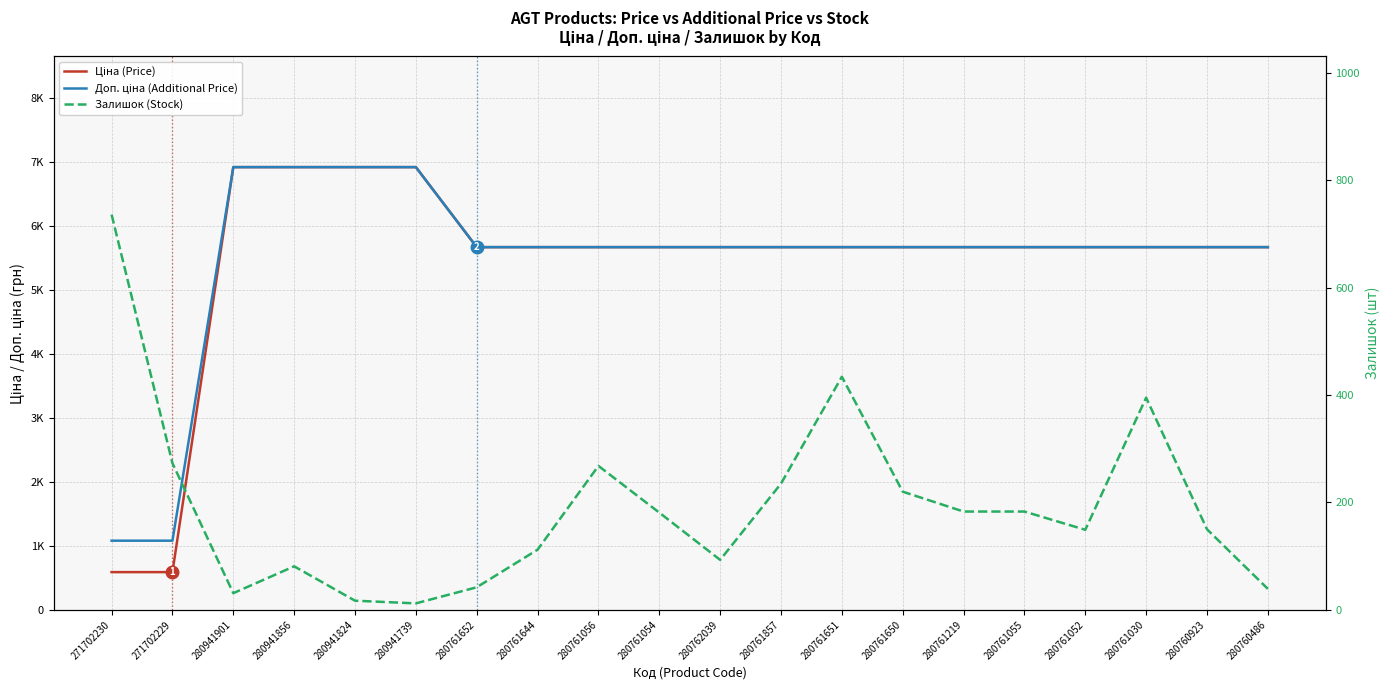

How many values in the Залишок (Stock) series are below 181?

10